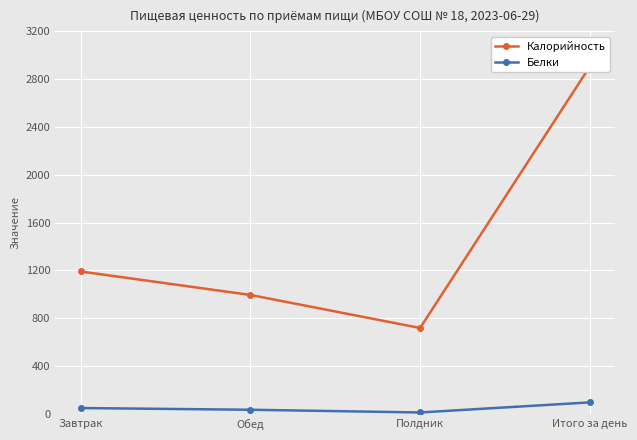

Reading left to right, transcribe all the data shown in this chart.

Калорийность: Завтрак=1191.5	Обед=995.4	Полдник=719.0	Итого за день=2905.9
Белки: Завтрак=49.3	Обед=35.0	Полдник=12.3	Итого за день=96.6